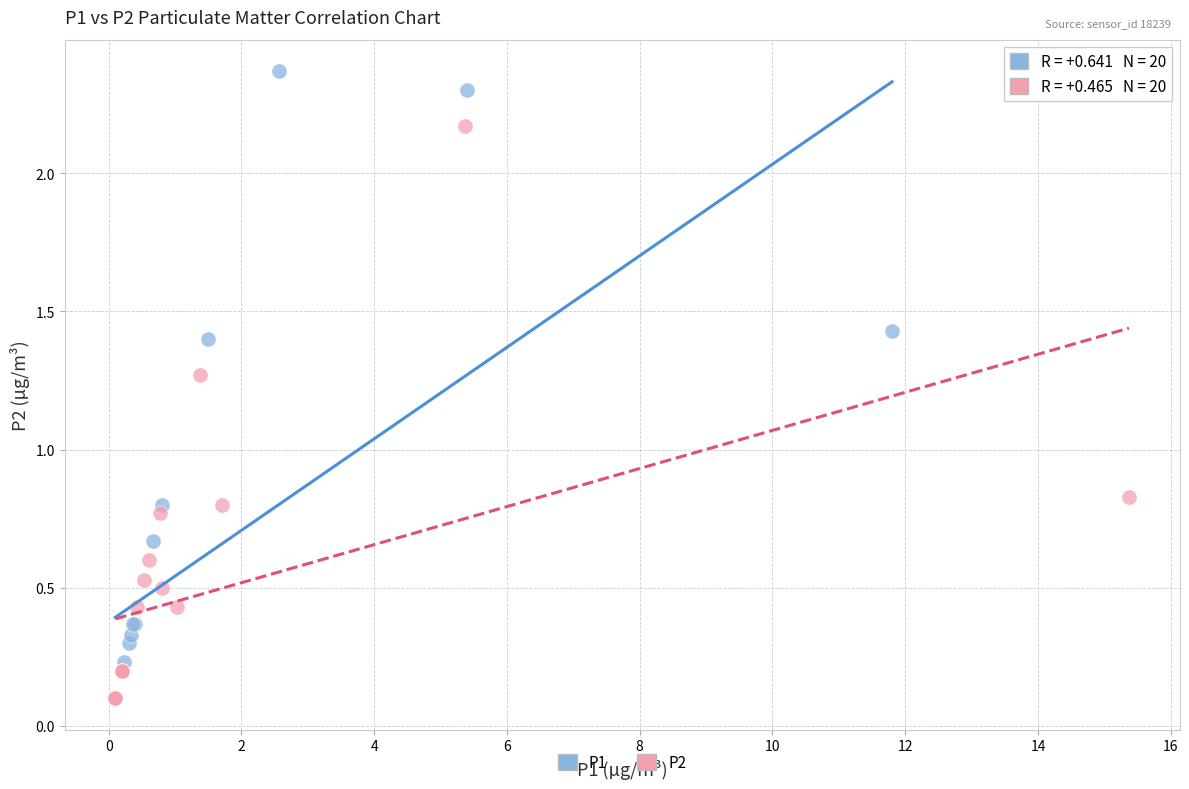

Which series has the largest Y range (max minus min)?

P1